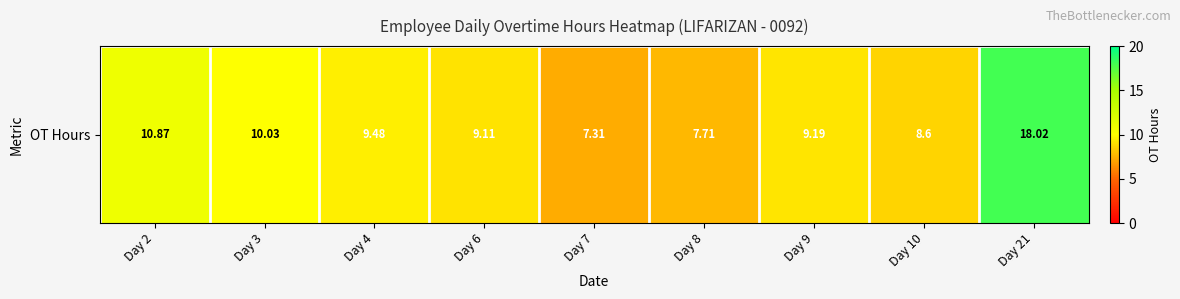

Reading left to right, transcribe all the data shown in this chart.

10.9	10.0	9.5	9.1	7.3	7.7	9.2	8.6	18.0